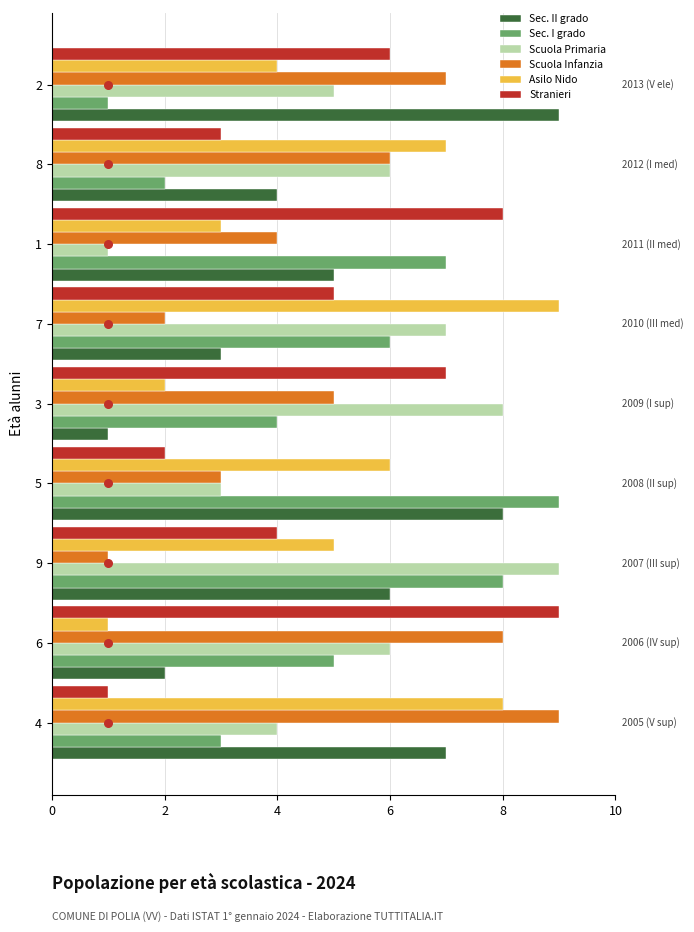

Is the value of Scuola Primaria at 2 greater than the value of Scuola Infanzia at 9?

Yes